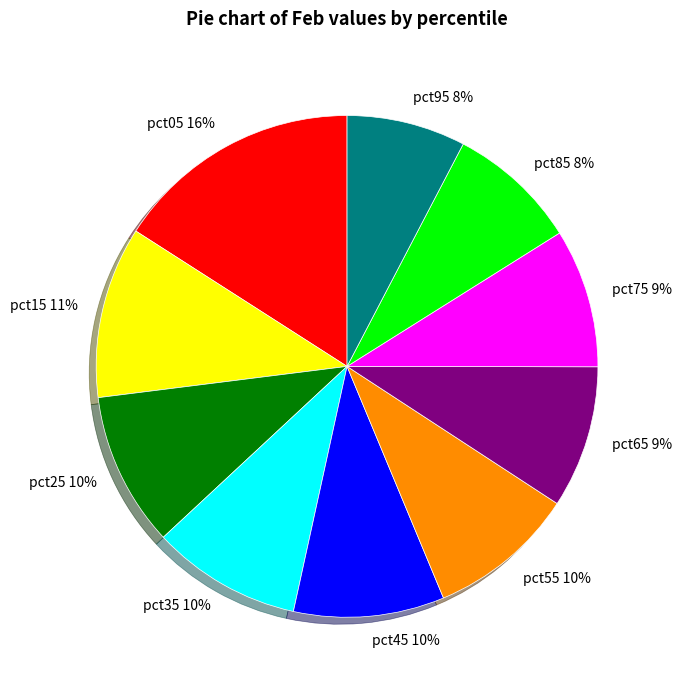

True or false: pct45 accounts for 1% of the total.

False